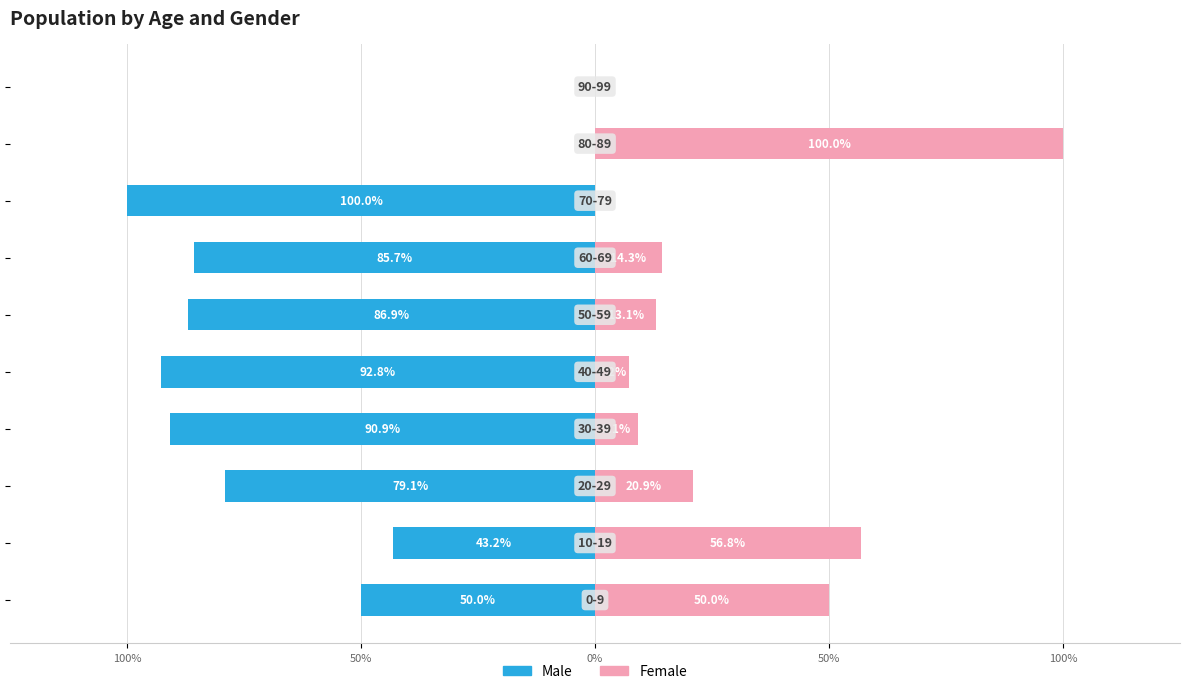

How many negative values does the Male series have?

8